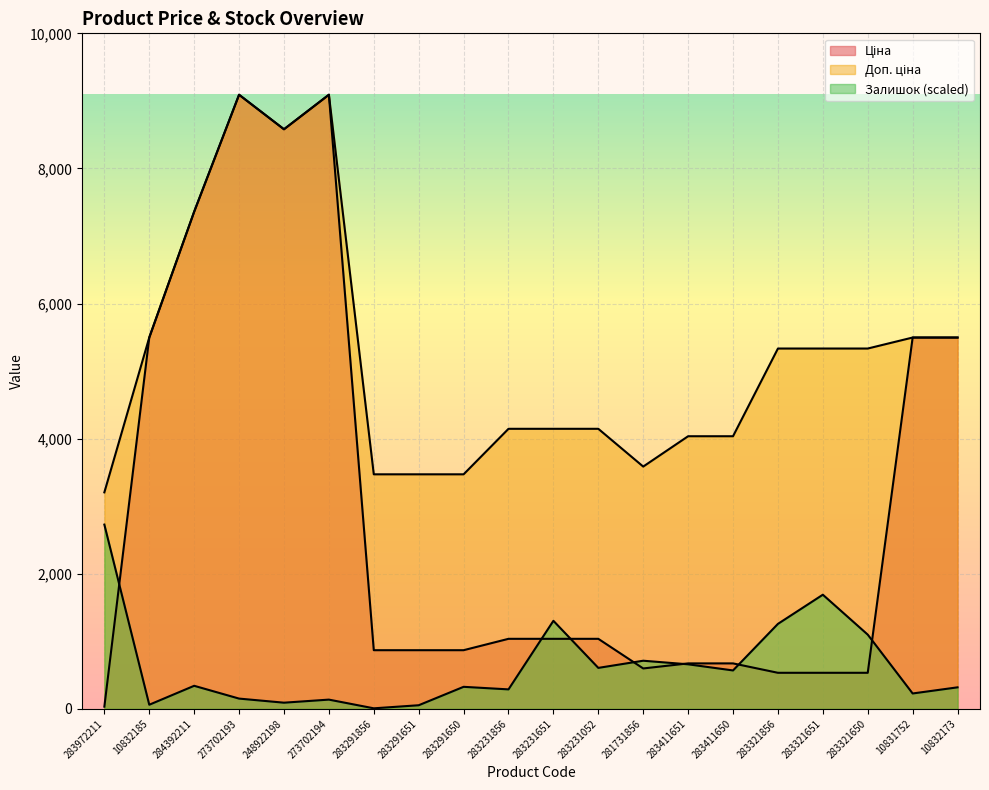

Which series changed the most between 283972211 and 283321650?

Доп. ціна